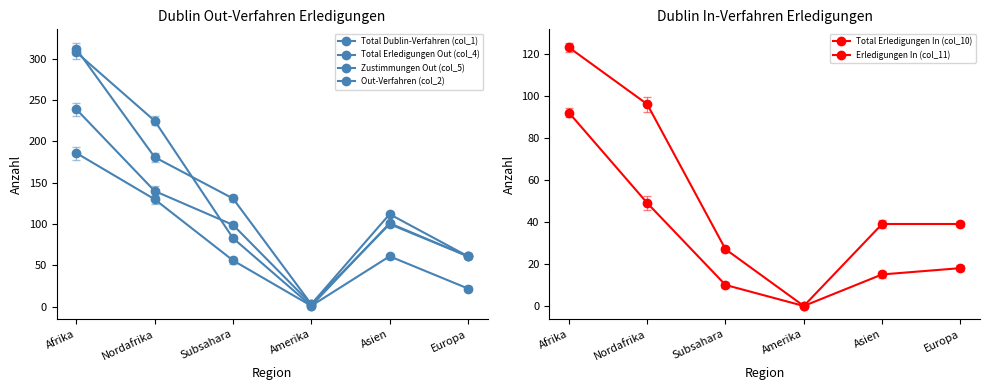

What is the sum of the Total Dublin-Verfahren (col_1) values at Europa and Subsahara?

144